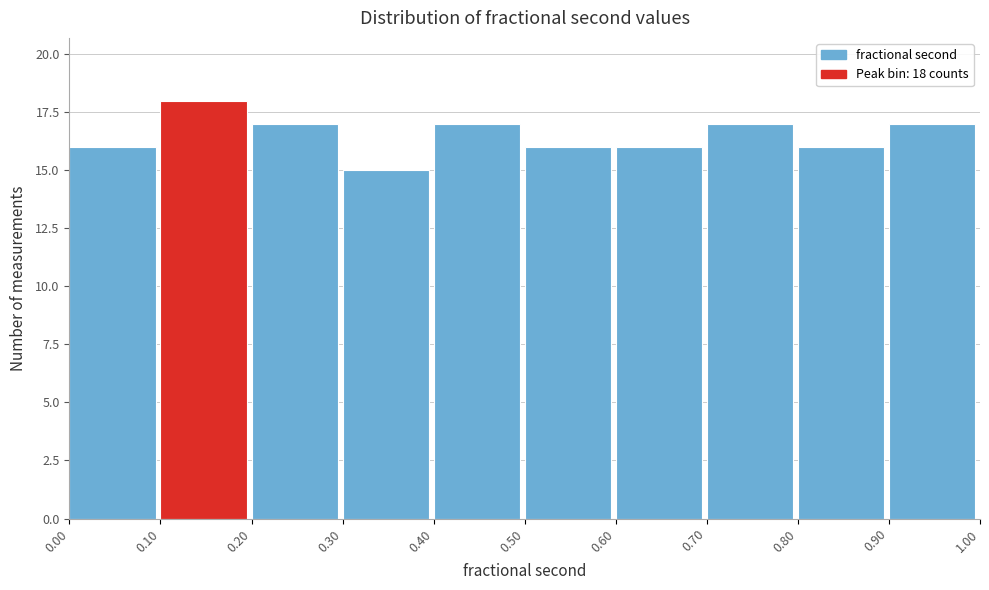

Which range on the x-axis has the tallest bar?

0.10 to 0.20